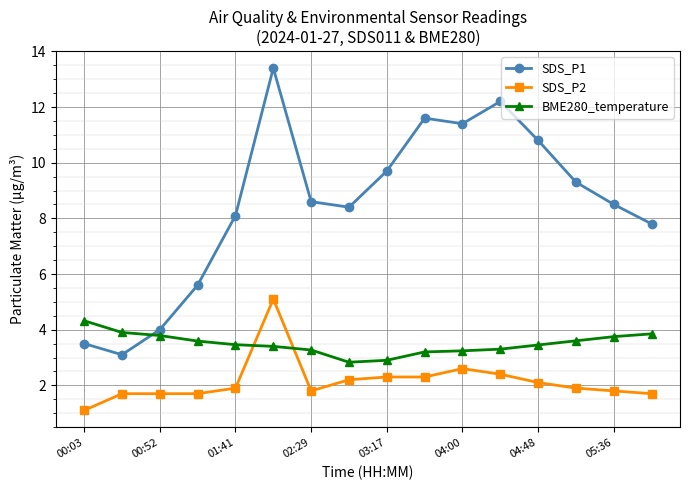

List the series in order of their overall mean, lowest first.

SDS_P2, BME280_temperature, SDS_P1